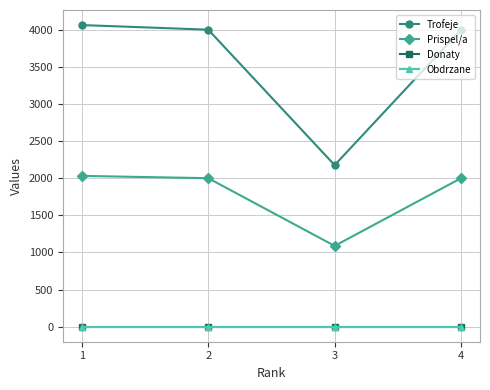

Reading left to right, transcribe all the data shown in this chart.

Trofeje: 1=4063	2=4001	3=2176	4=4001
Prispel/a: 1=2031	2=2000	3=1088	4=2000
Donaty: 1=0	2=0	3=0	4=0
Obdrzane: 1=0	2=0	3=0	4=0